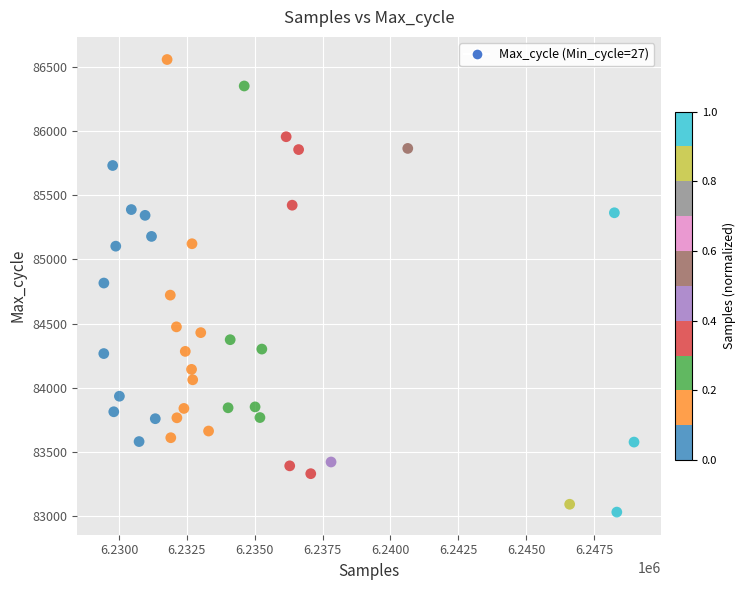

What is the range of X values (max minus min)?

19533